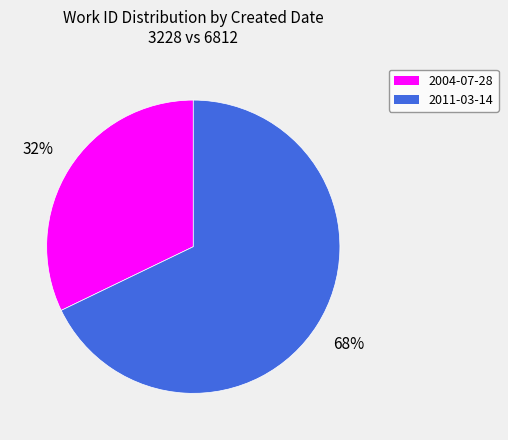

Approximately how many times larger is the value at 2004-07-28 compared to 2011-03-14?

0.5